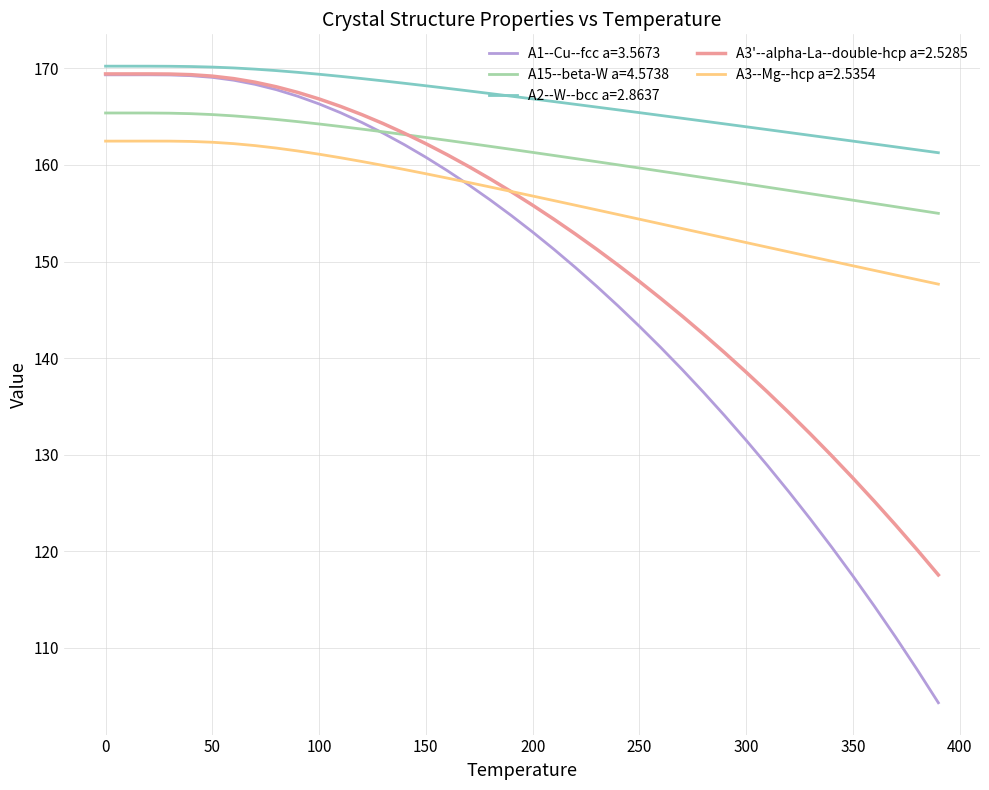

What is the highest value of the A15--beta-W a=4.5738 series?

165.4